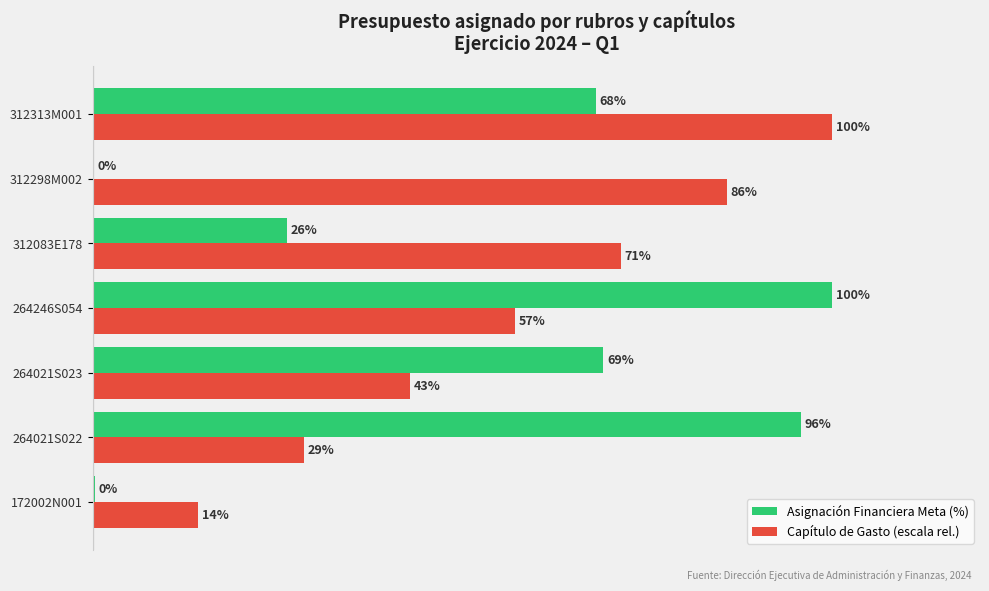

Between 264246S054 and 312313M001, which series saw the biggest shift?

Capítulo de Gasto (escala rel.)